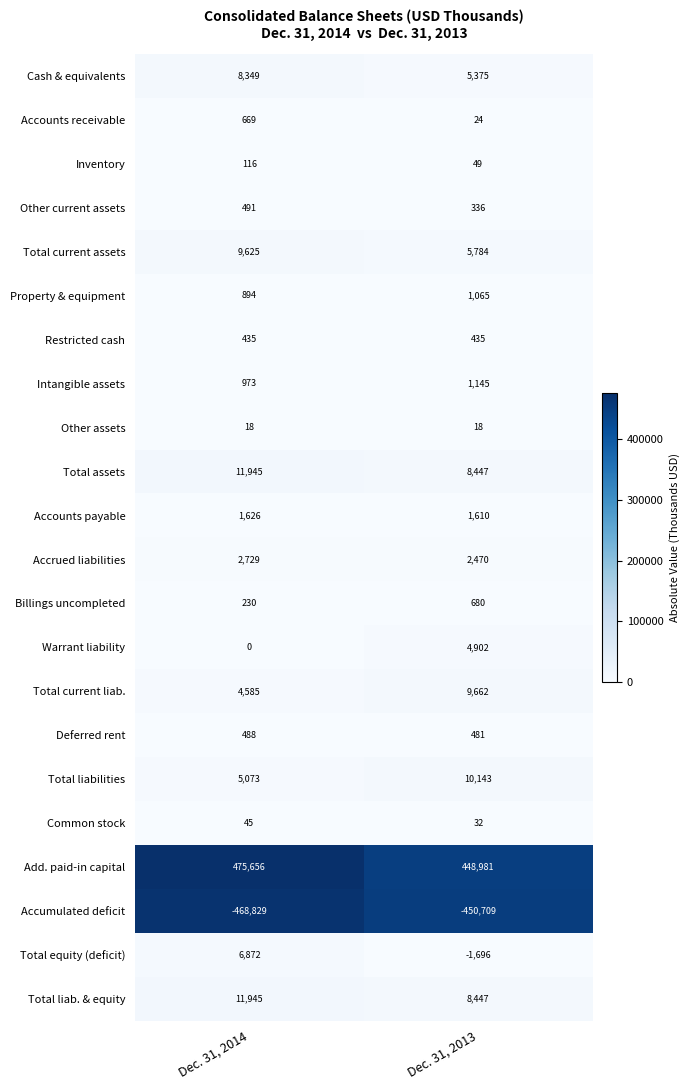

The Total current liab. series shows 3085 at Dec. 31, 2014. True or false?

False